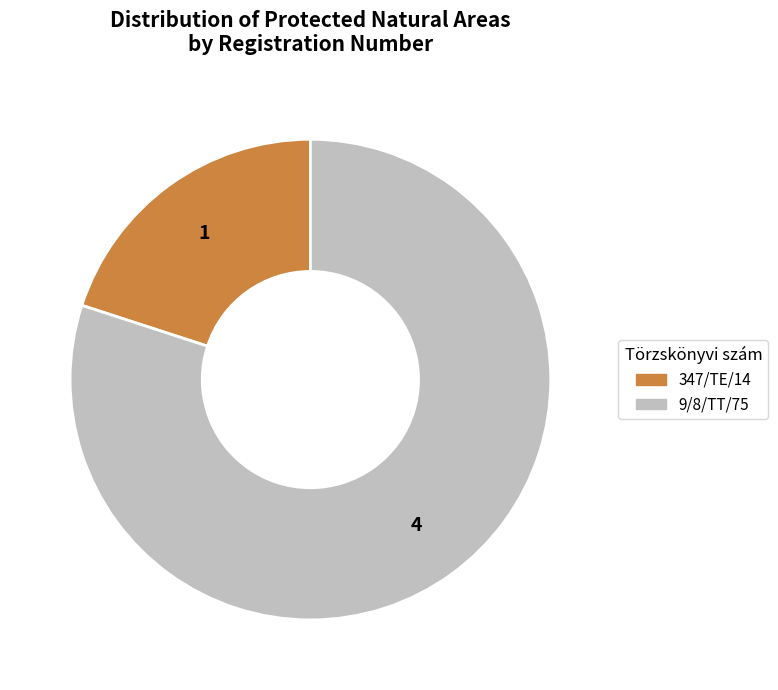

Which has a higher value, 347/TE/14 or 9/8/TT/75?

9/8/TT/75